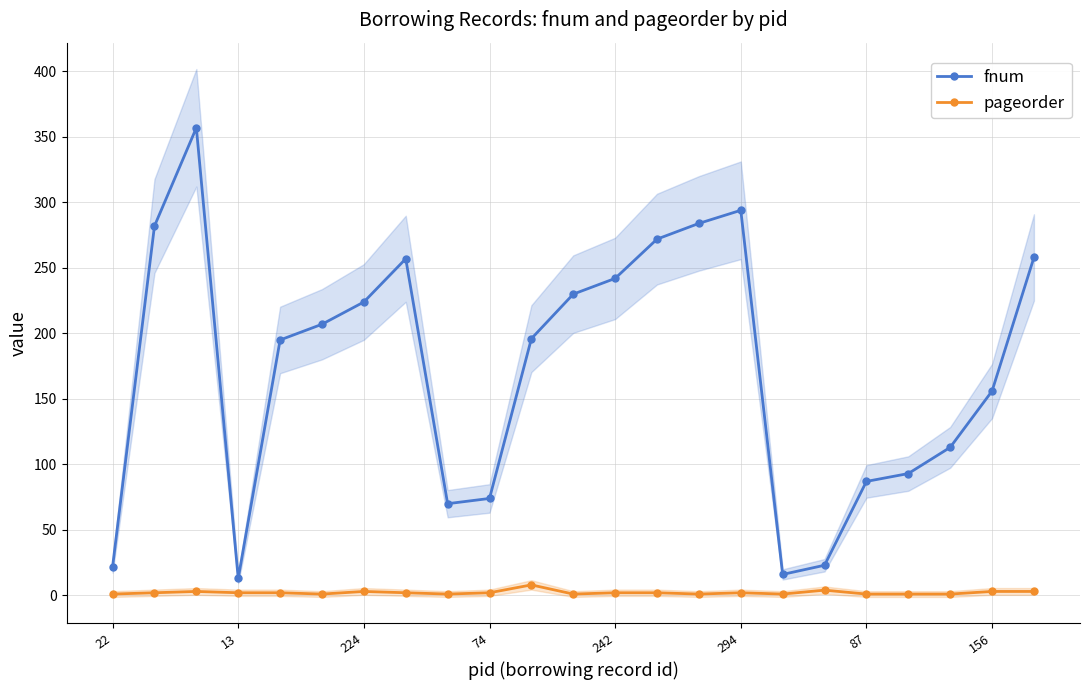

Rank the series by their average value, from highest to lowest.

fnum, pageorder